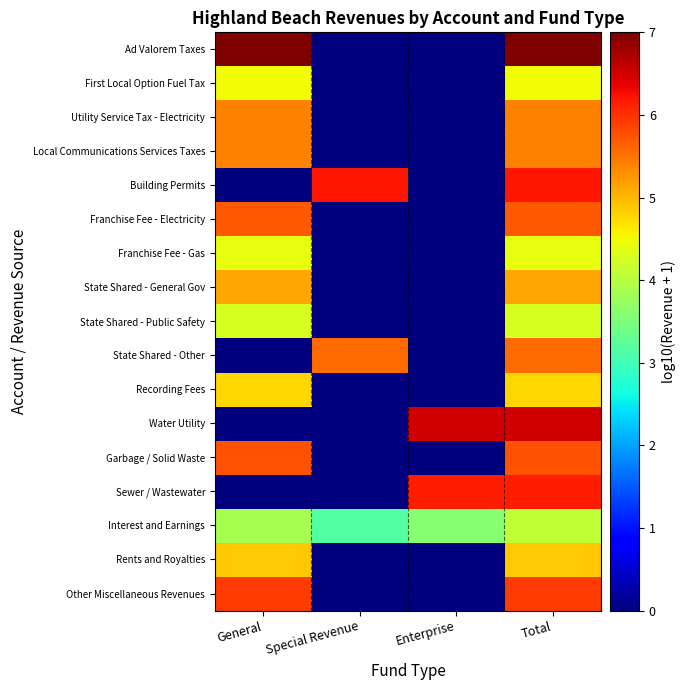

How many data points does each series have?

4